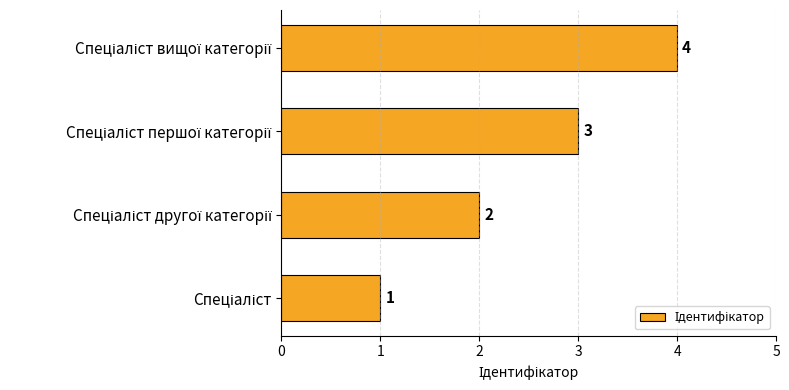

What is the difference between the maximum and minimum values?

3